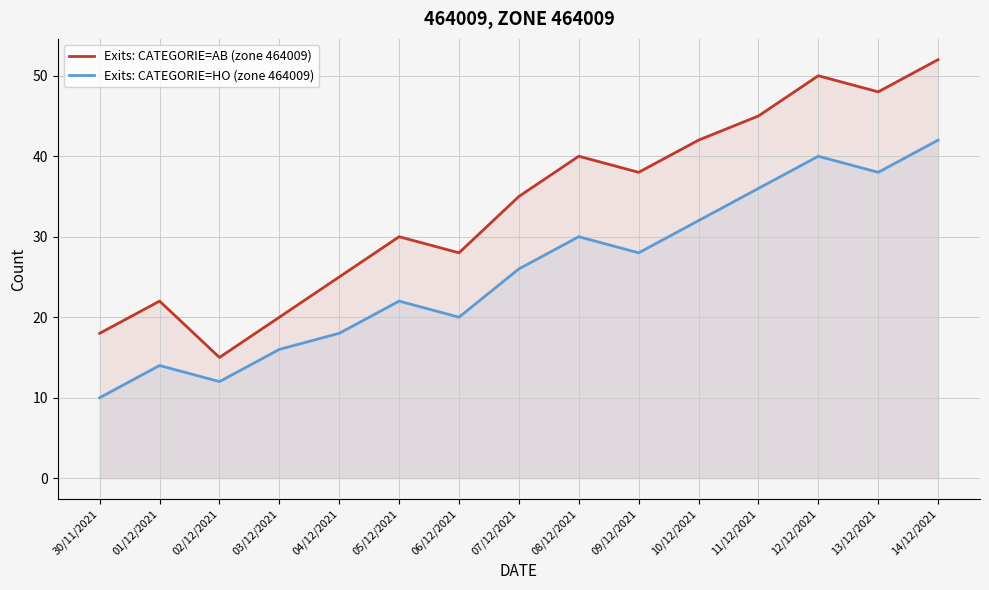

What is the maximum value shown in the chart?

52